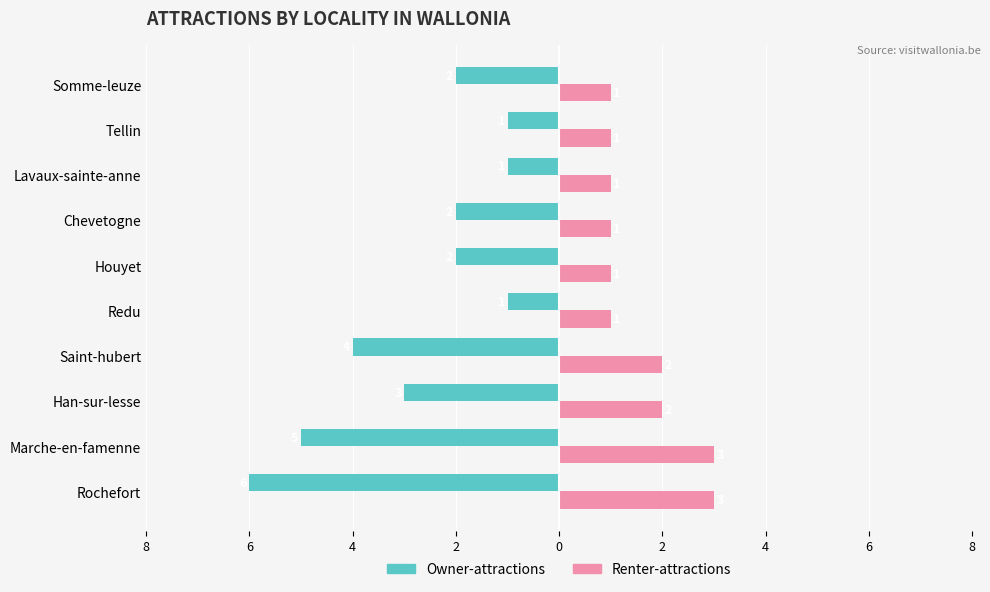

What is the minimum value for Owner-attractions?

-6